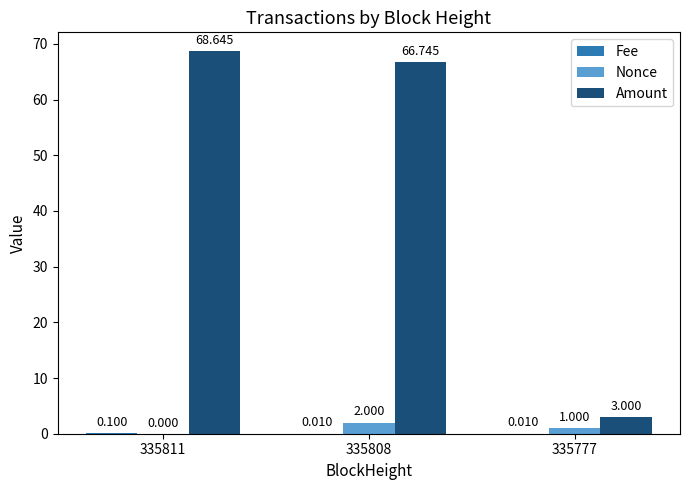

Which series has the largest total across all categories?

Amount